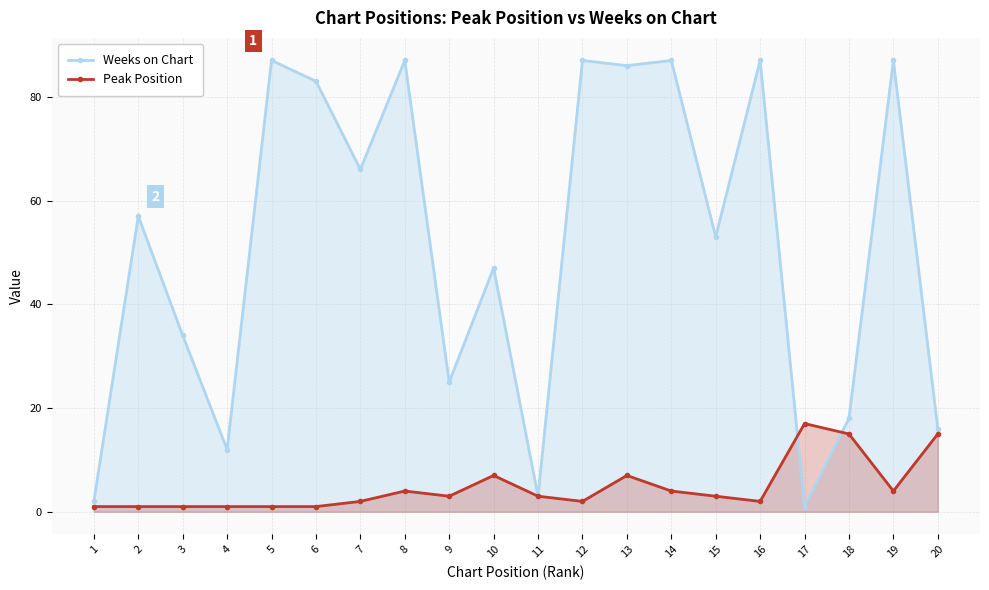

What is the sum of all Peak Position values?

94